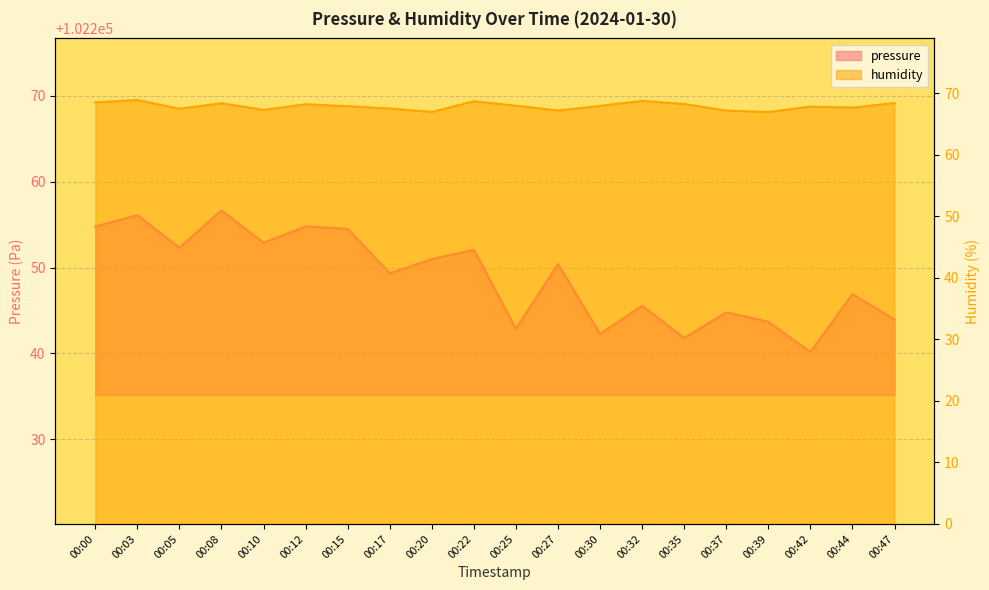

What is the difference between the maximum and minimum values in the humidity series?

2.0